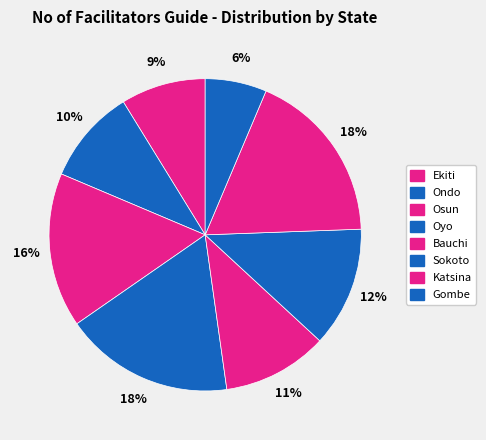

Which has a higher value, Ekiti or Osun?

Osun